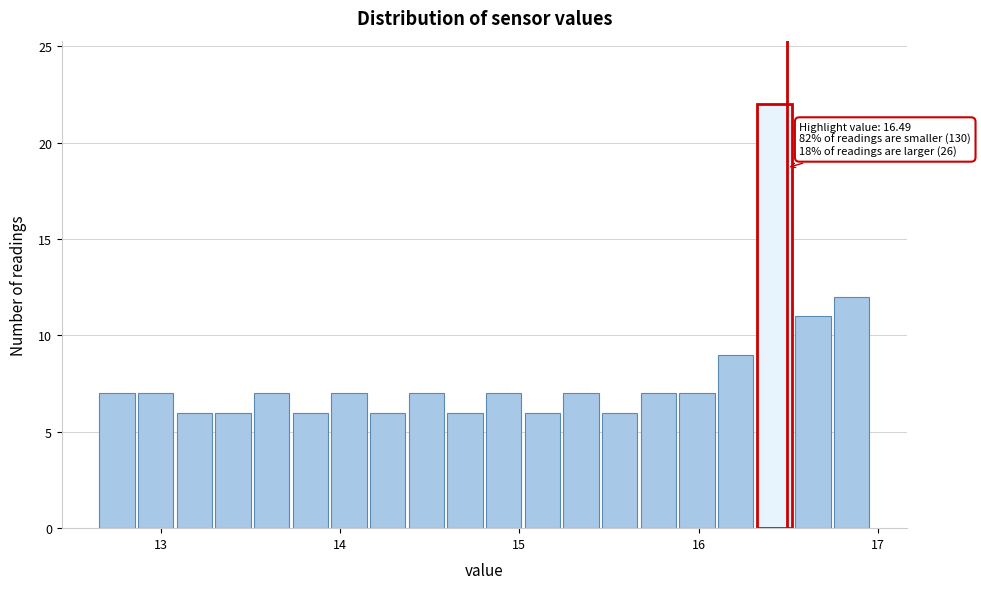

Read against the x-axis, roughly where is the centre of the tallest bar?

16.4